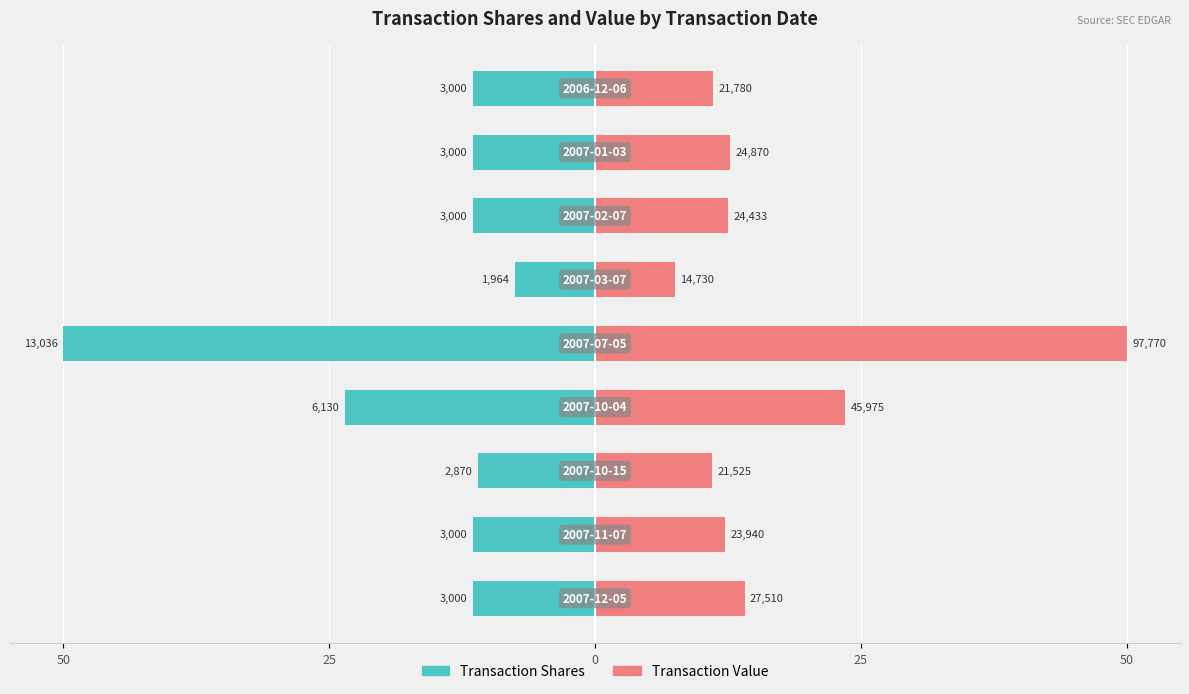

True or false: Transaction Value has a value of 11.1 at 8.

True